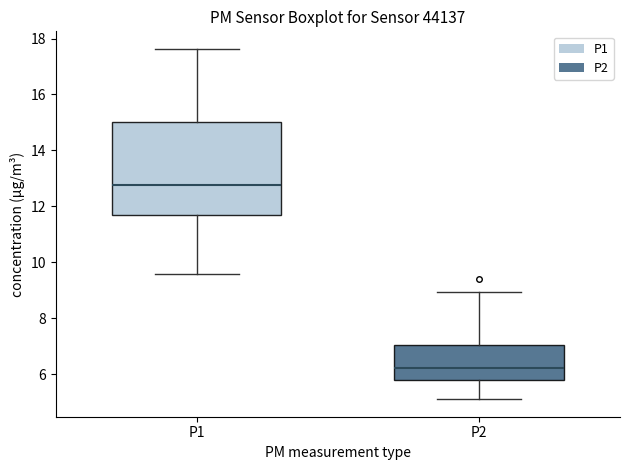

Reading left to right, transcribe this box plot: for each box, give where its median line is, the range the box spans, and where its two whiskers end, as read against the y-axis. The values are not printed on the chart, so give them approximately, as read against the axis.

P1: median 12.8, box 11.6 to 15.0, whiskers 9.6 to 17.6
P2: median 6.2, box 5.8 to 7.0, whiskers 5.2 to 9.0